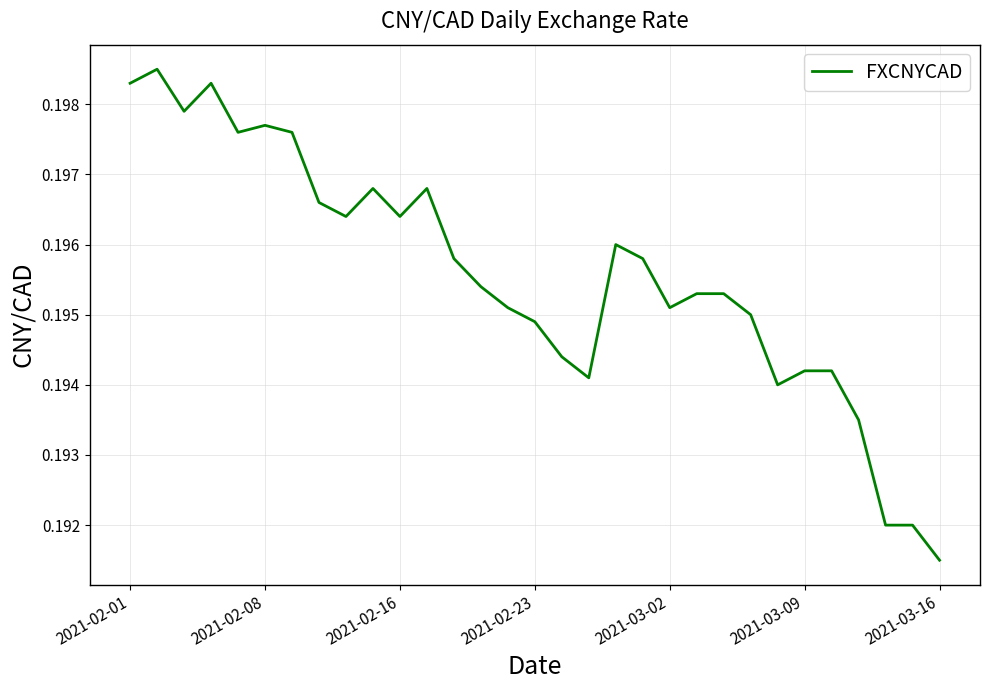

Does the chart have visible grid lines?

Yes